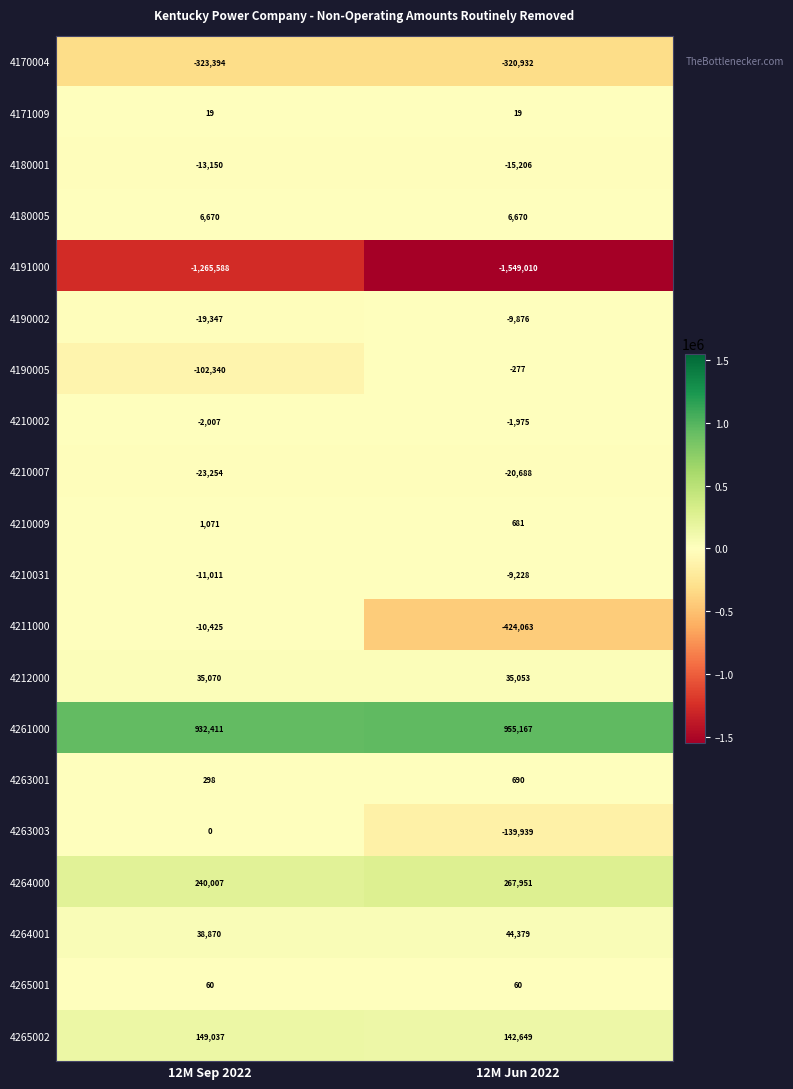

Is it true that 4170004 equals -433550 at 12M Jun 2022?

False